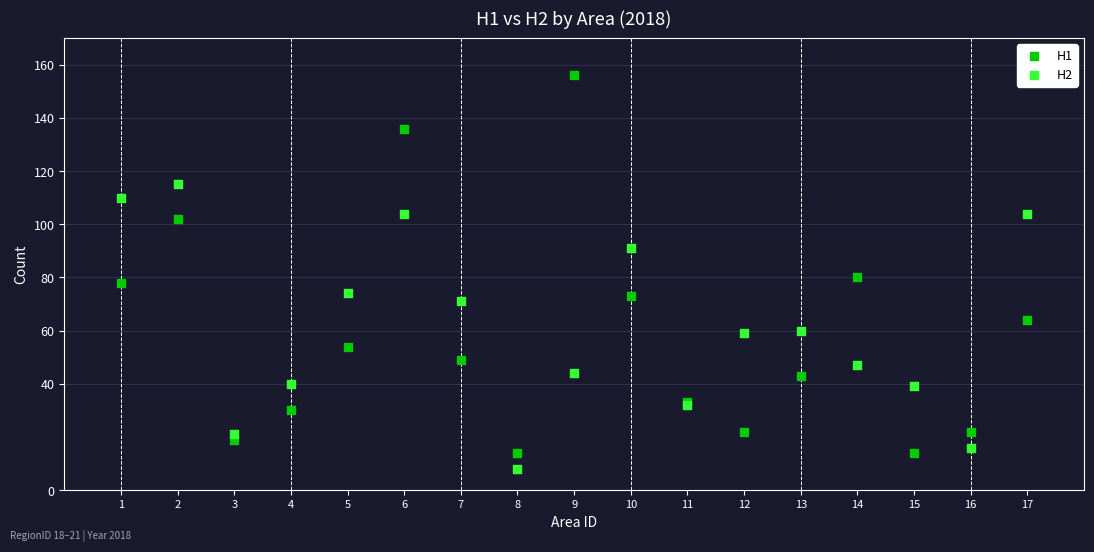

Which series contains the highest Y value?

H1